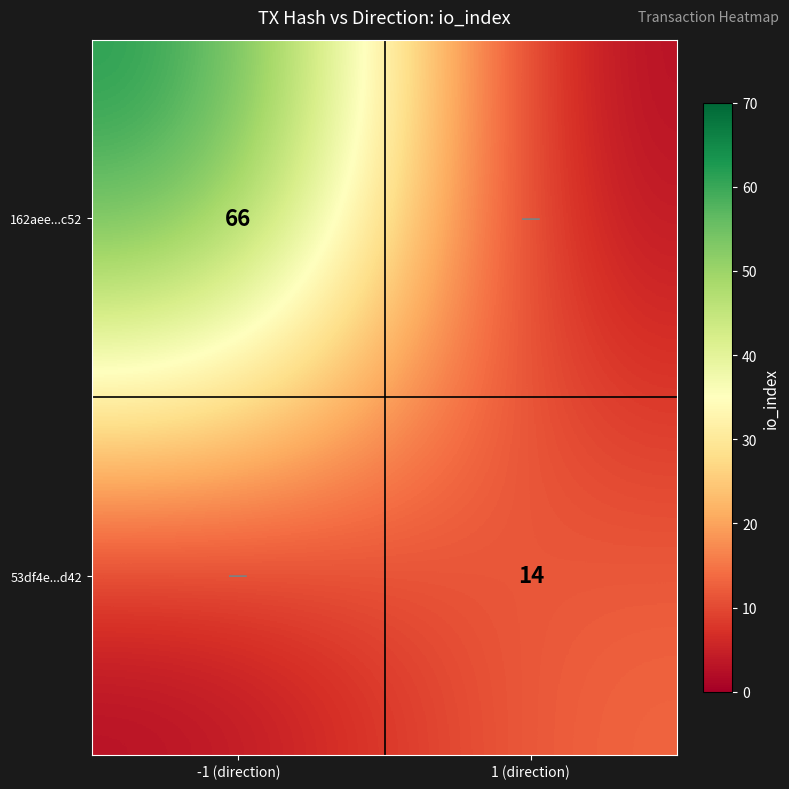

Which category has the highest value across all series?

-1 (direction)